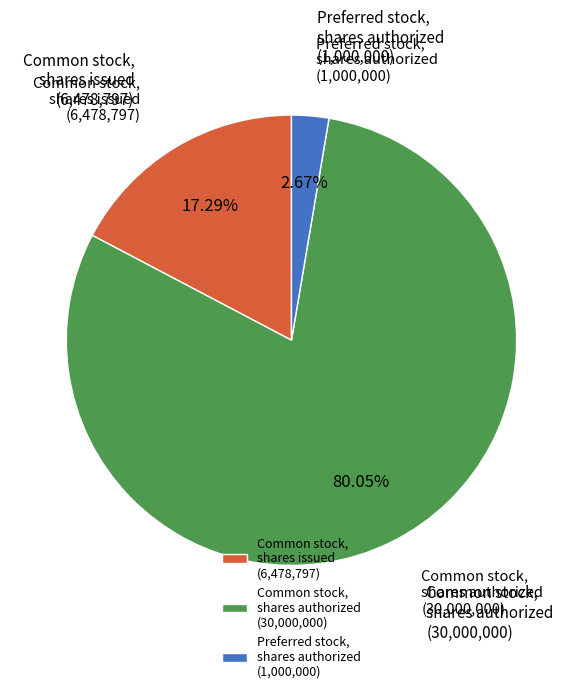

Is there a majority slice in this chart?

Yes